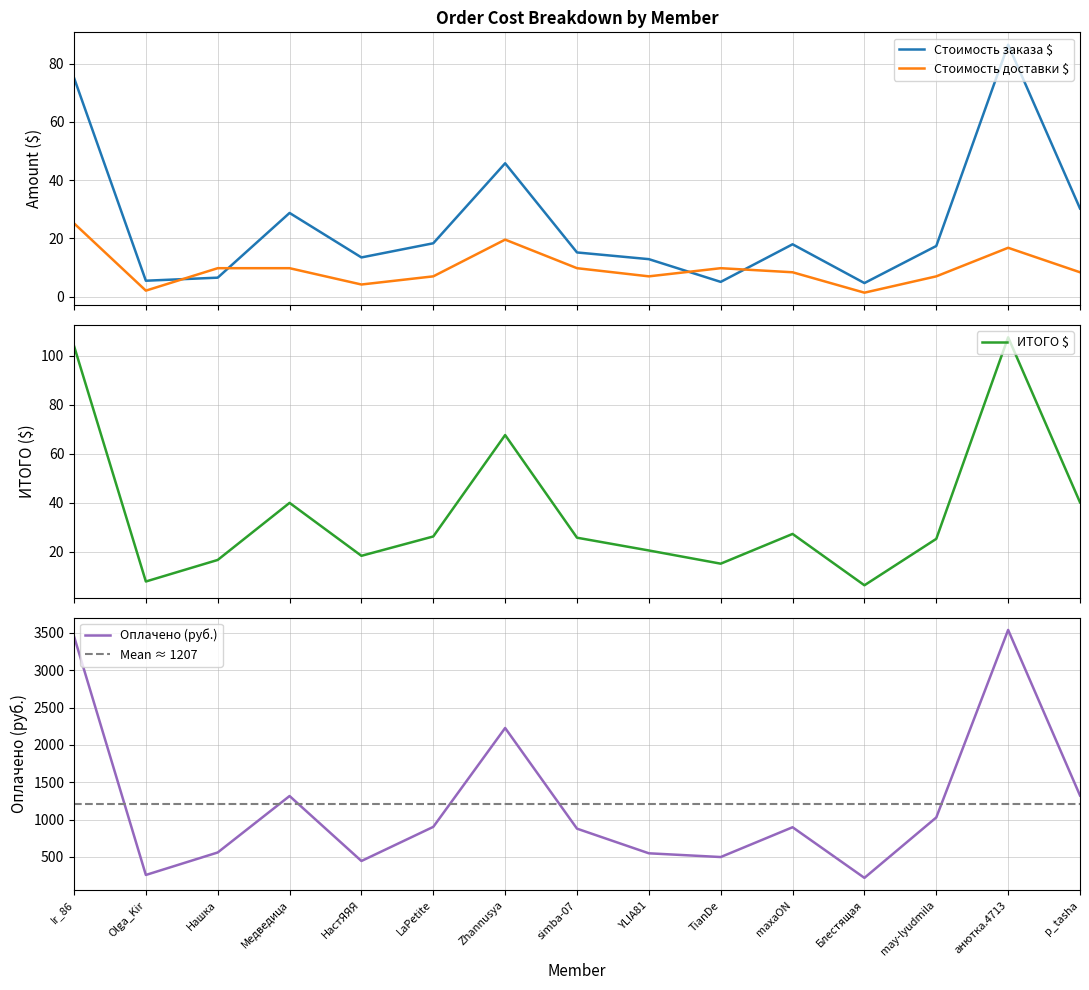

What are all the series names shown in the legend?

Стоимость заказа $, Стоимость доставки $, ИТОГО $, Оплачено